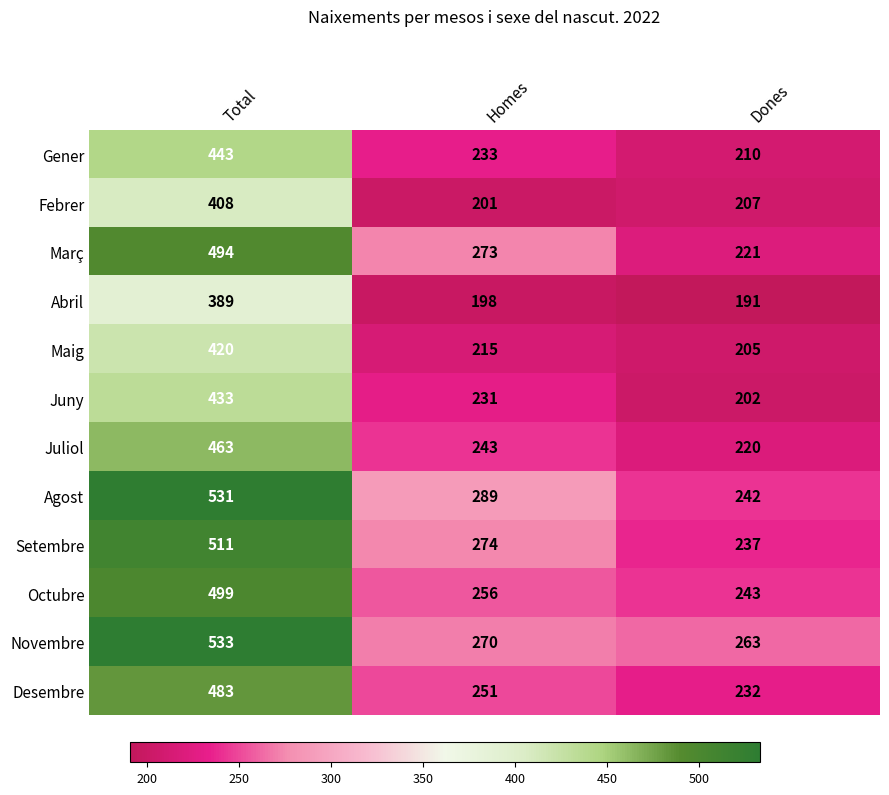

Where is Gener nearest to the value 326?

Homes